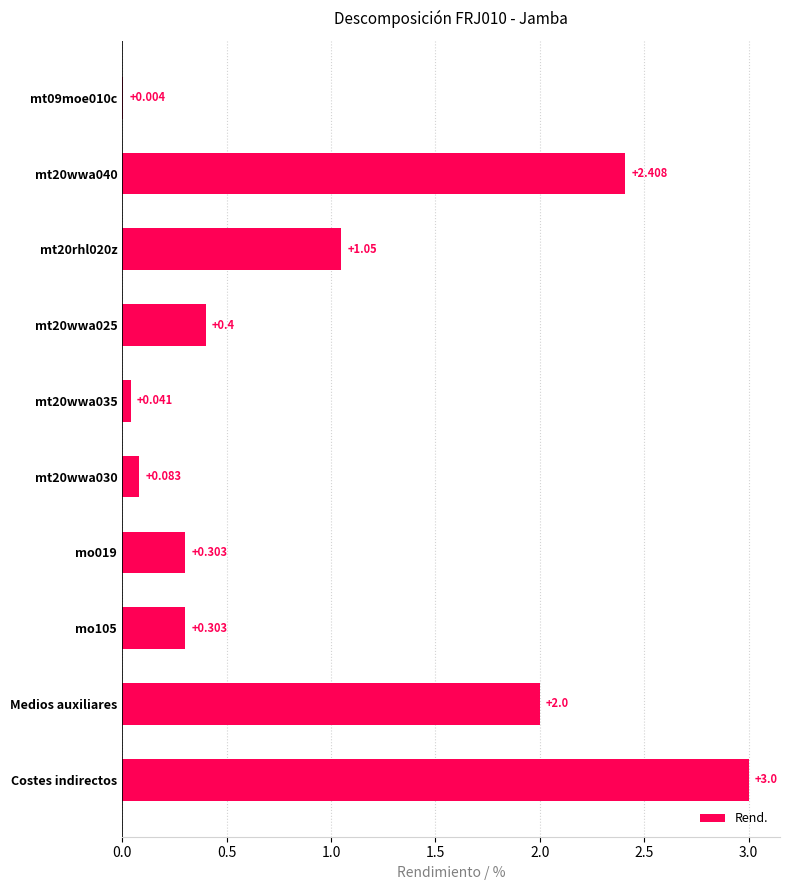

Which category has the highest value across all series?

Costes indirectos